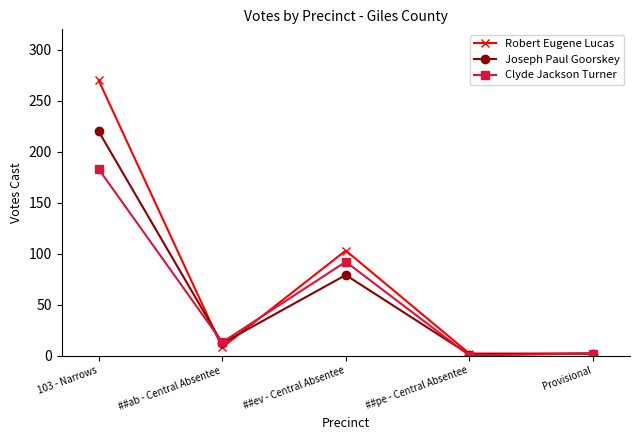

What is the label of the 3rd point from the right?

##ev - Central Absentee